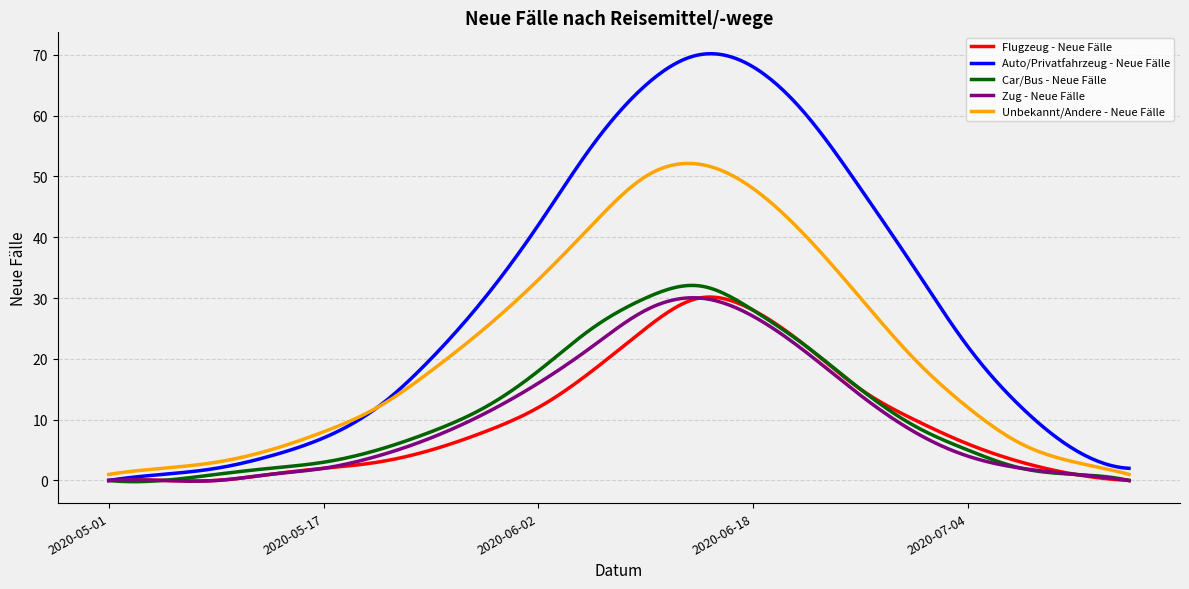

Which series has the largest range (max minus min)?

Auto/Privatfahrzeug - Neue Fälle